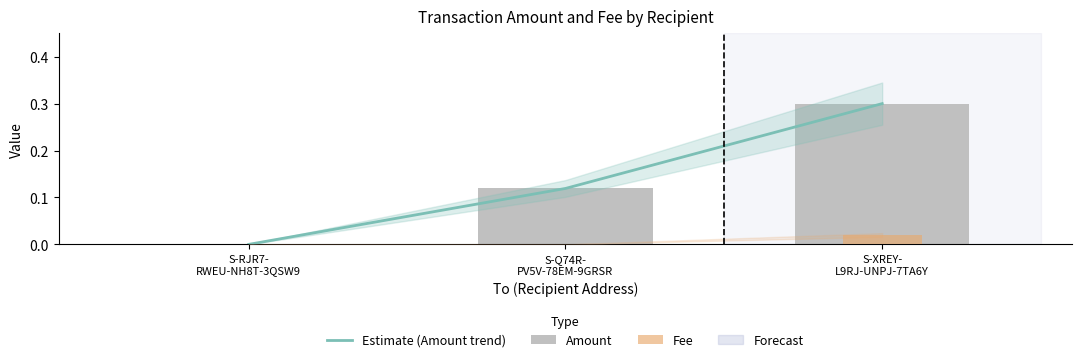

How many Fee values are between 0 and 1?

3